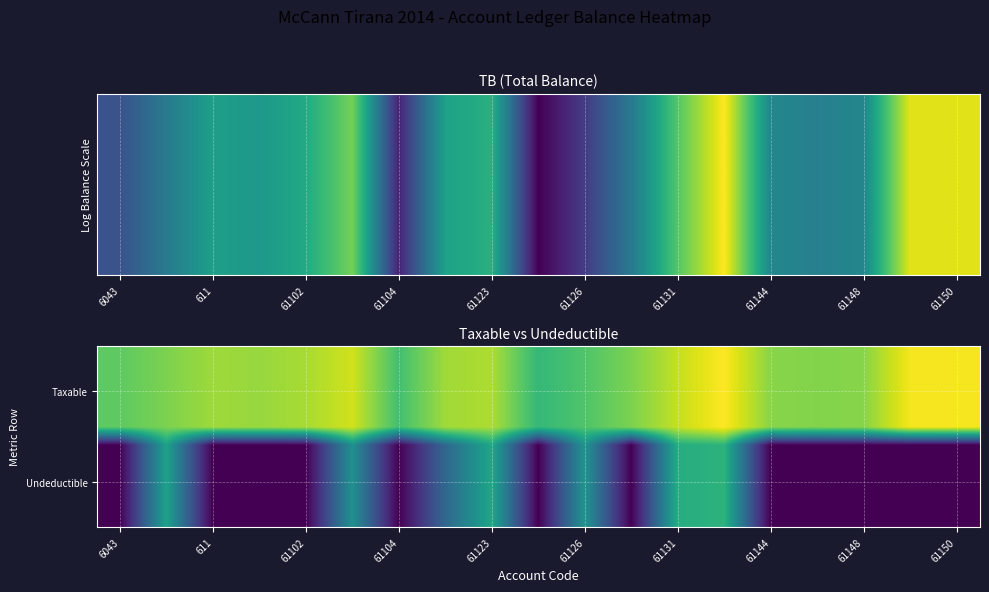

What is the spread (max minus min) of values at 61102?

14.4